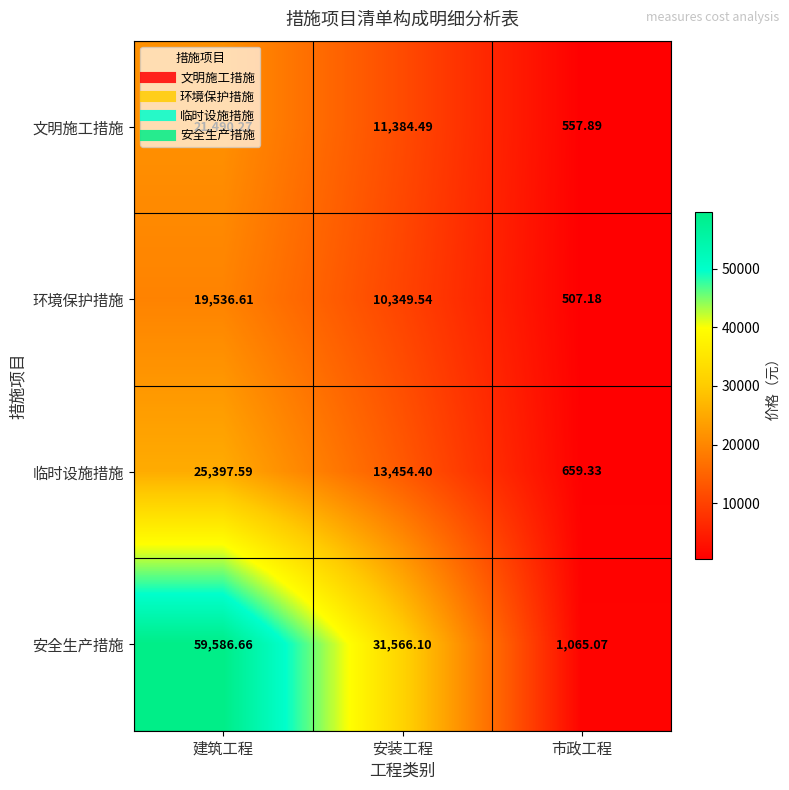

At which label is 安全生产措施 closest to 30325?

安装工程